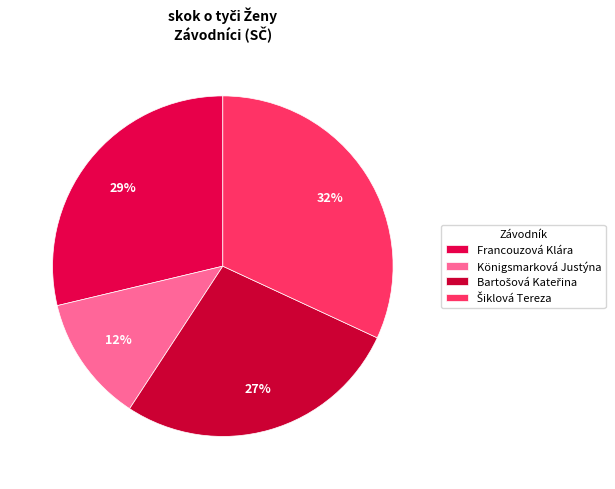

How many segments does this pie chart have?

4